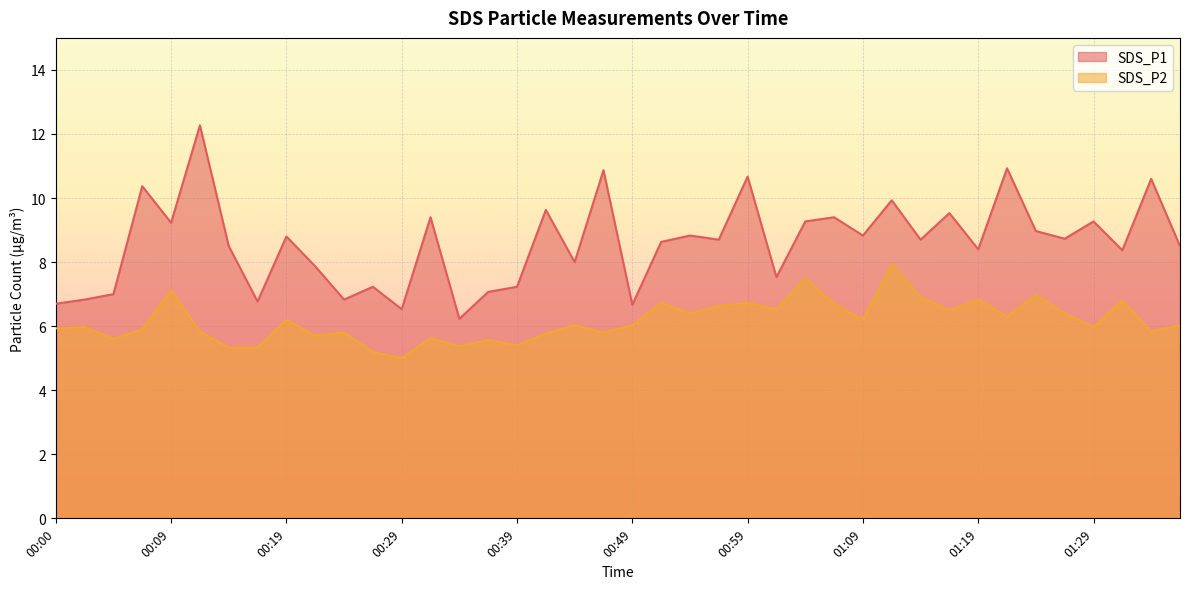

Reading left to right, transcribe all the data shown in this chart.

SDS_P1: 6.7	6.8	7.0	10.4	9.2	12.3	8.5	6.8	8.8	7.9	6.8	7.2	6.5	9.4	6.2	7.1	7.2	9.6	8.0	10.9	6.7	8.6	8.8	8.7	10.7	7.5	9.3	9.4	8.8	9.9	8.7	9.5	8.4	10.9	9.0	8.7	9.3	8.4	10.6	8.5
SDS_P2: 5.9	6.0	5.6	5.9	7.1	5.8	5.3	5.3	6.2	5.7	5.8	5.2	5.0	5.6	5.4	5.6	5.4	5.8	6.0	5.8	6.0	6.7	6.4	6.6	6.7	6.5	7.5	6.7	6.2	7.9	6.9	6.5	6.8	6.3	7.0	6.4	6.0	6.8	5.8	6.0